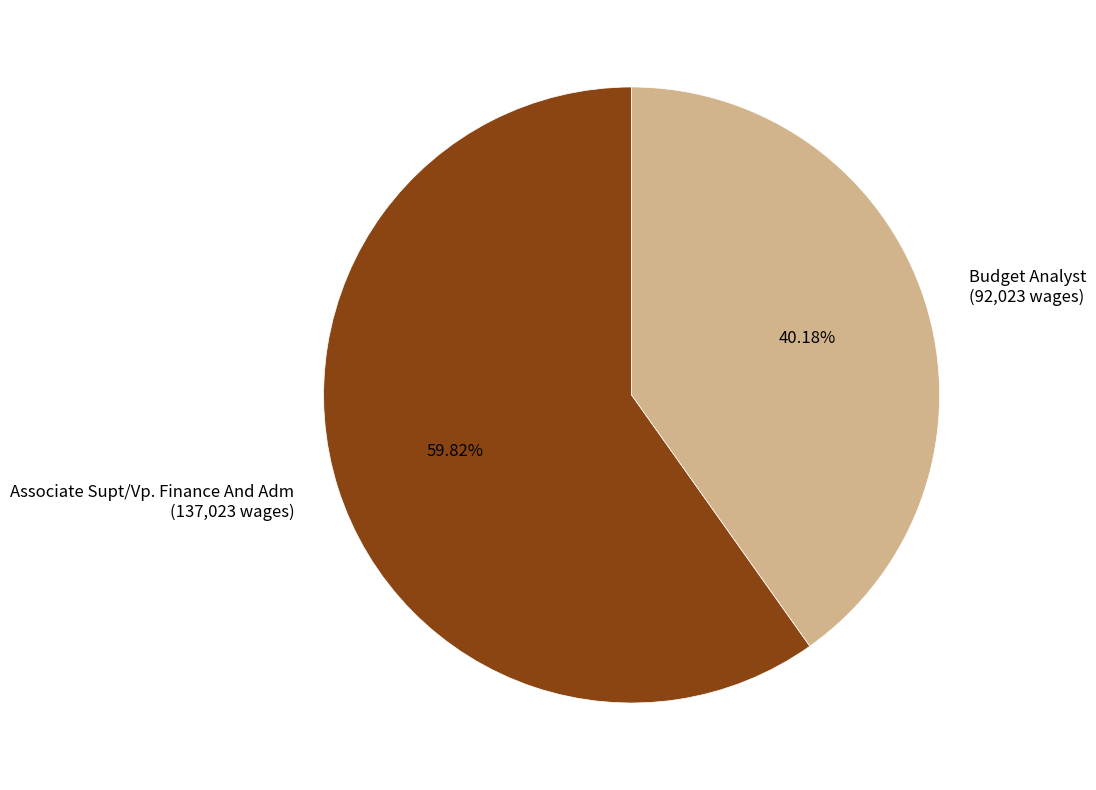

Between Budget Analyst (92,023 wages) and Associate Supt/Vp. Finance And Adm (137,023 wages), which is larger?

Associate Supt/Vp. Finance And Adm (137,023 wages)